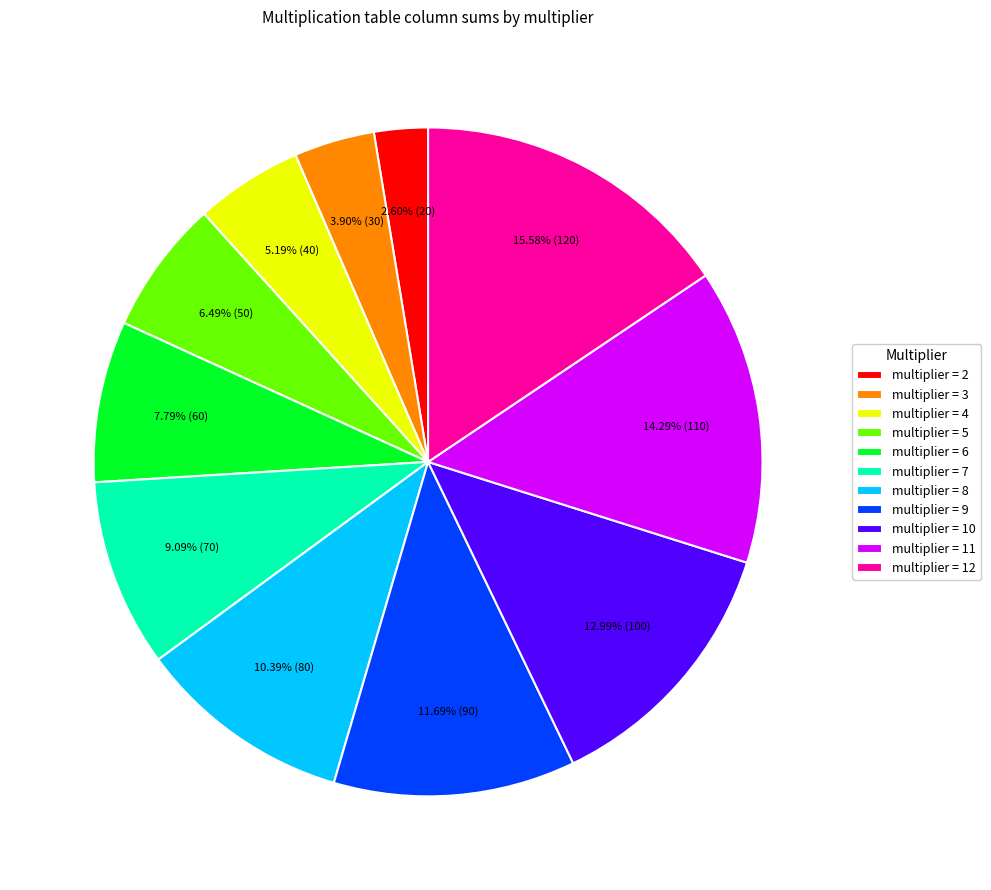

Approximately how many times larger is the value at multiplier = 12 compared to multiplier = 7?

1.7